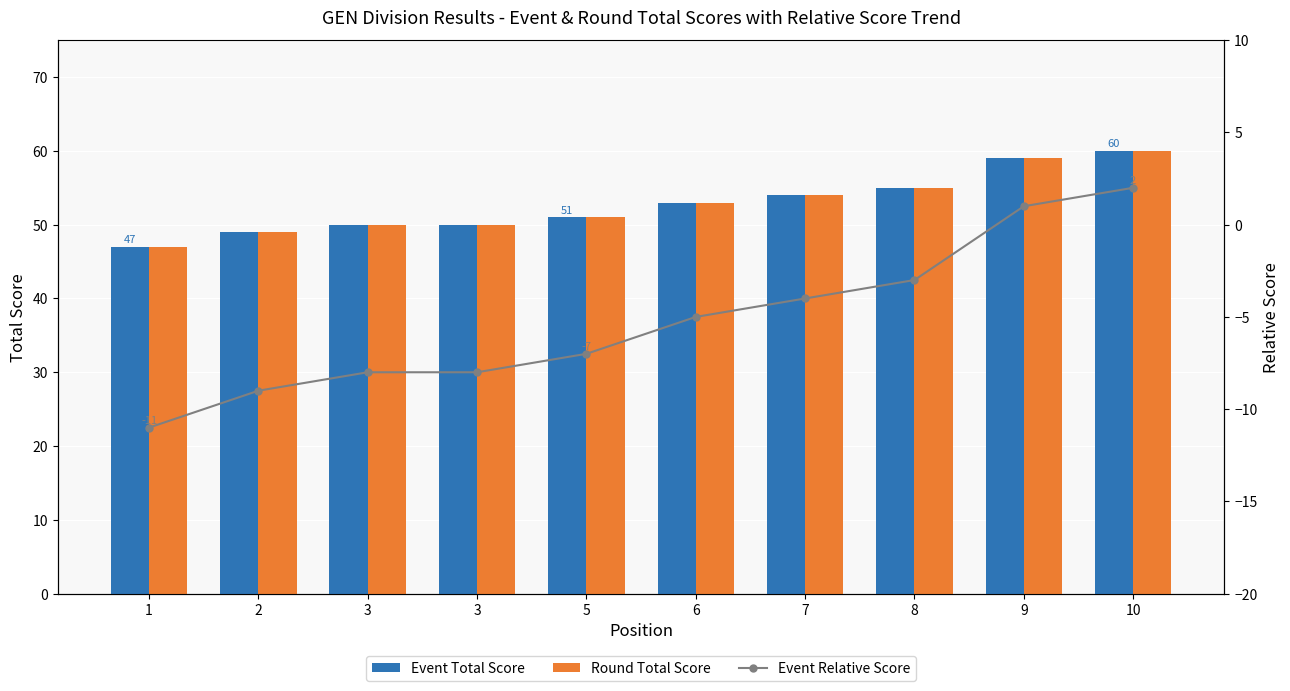

What are all the series names shown in the legend?

Event Total Score, Round Total Score, Event Relative Score